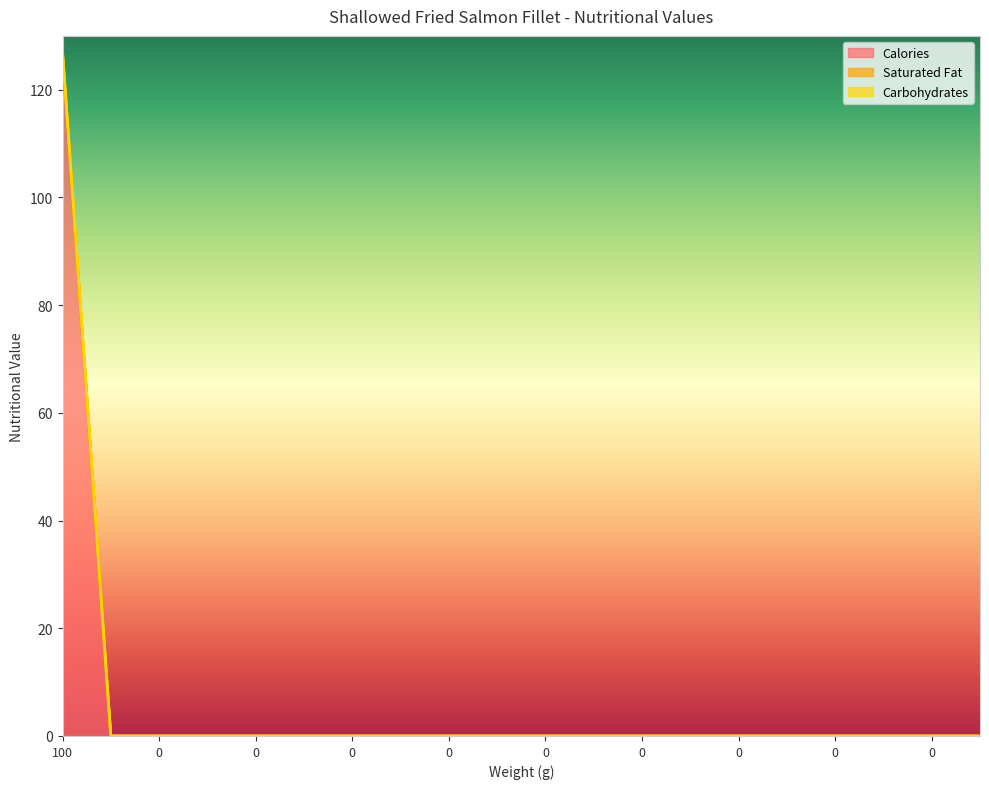

The Saturated Fat series shows 0.0 at 0. True or false?

True